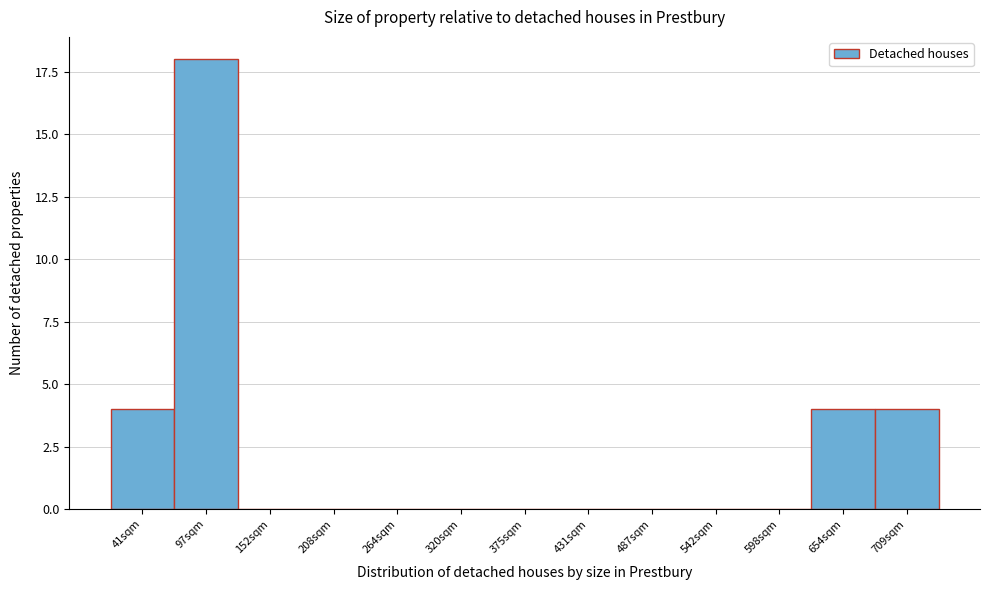

Reading right to left, what are all the values shown in this chart?

709sqm=4	654sqm=4	598sqm=0	542sqm=0	487sqm=0	431sqm=0	375sqm=0	320sqm=0	264sqm=0	208sqm=0	152sqm=0	97sqm=18	41sqm=4